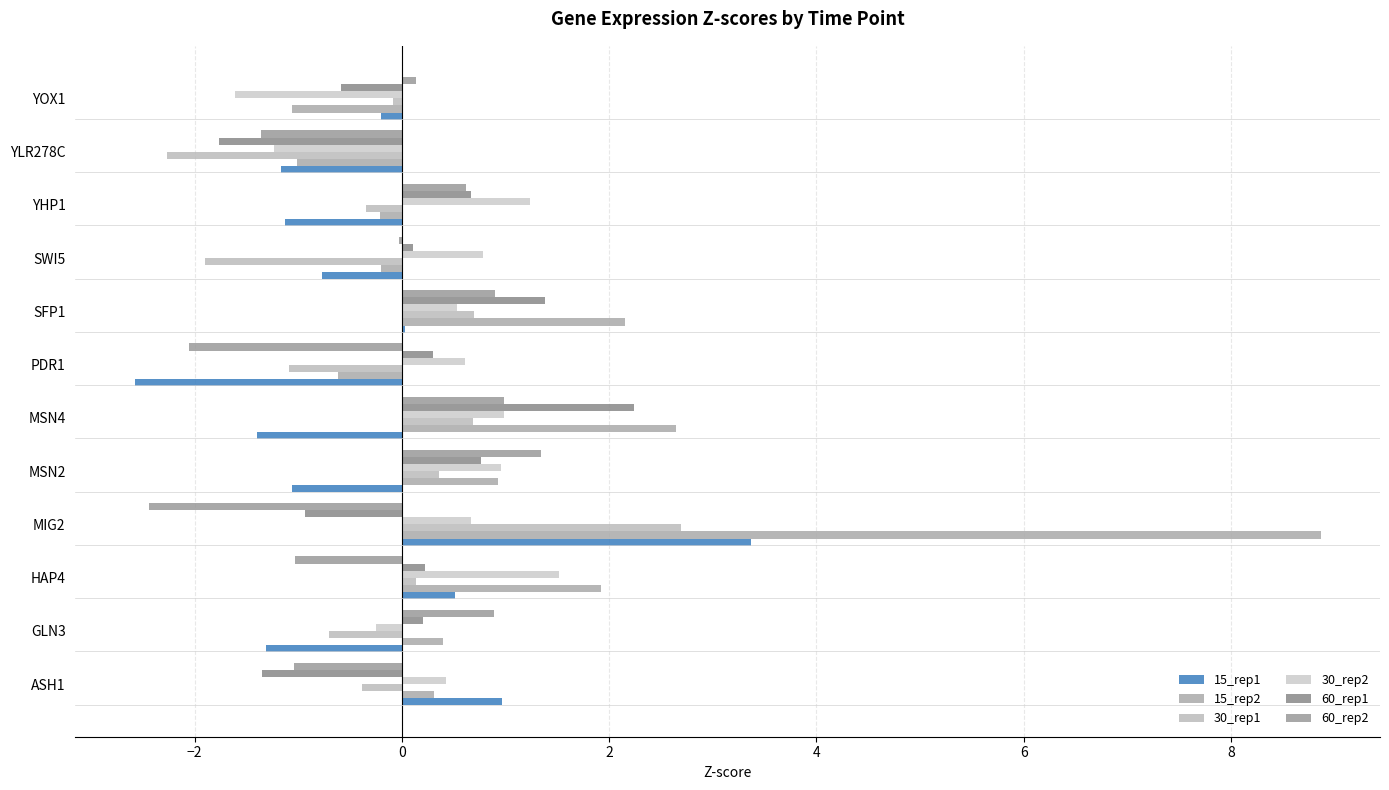

What is the lowest value of the 15_rep1 series?

-2.6